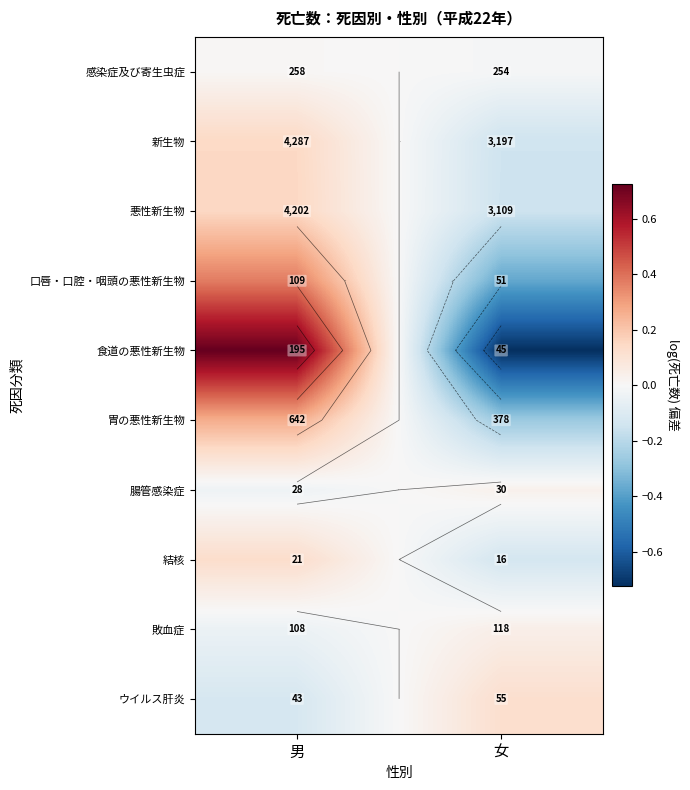

Count the number of categories in the chart.

2